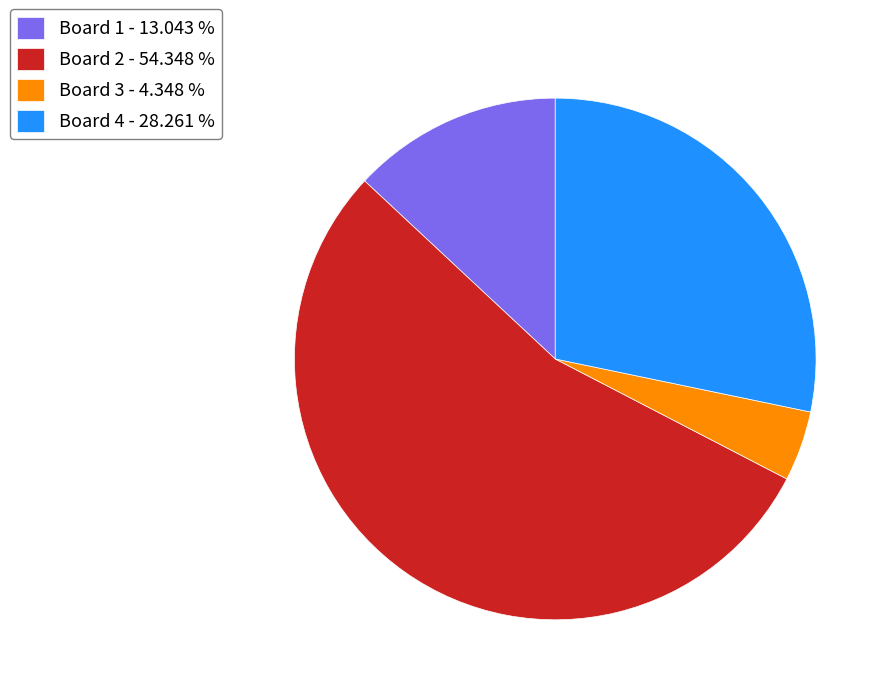

Does Board 2 - 54.348 % account for over 50% of the chart?

Yes